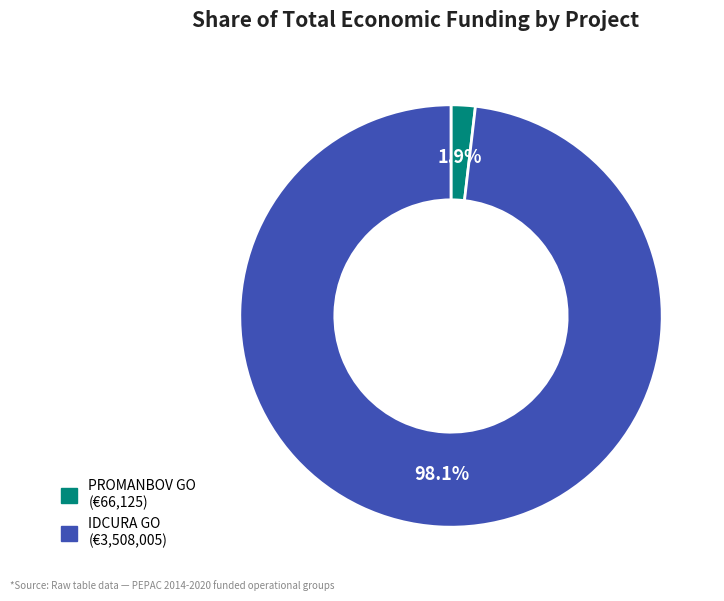

To the nearest percent, what is the difference between the largest and smallest slice percentages?

96%